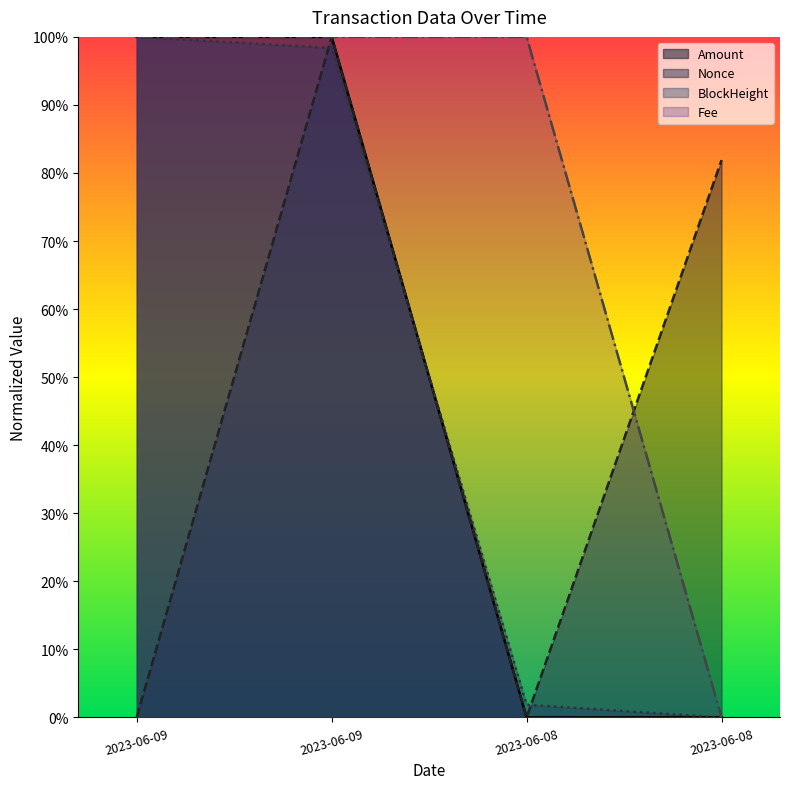

Rank the series by their maximum value, from lowest to highest.

Amount, Fee, BlockHeight, Nonce